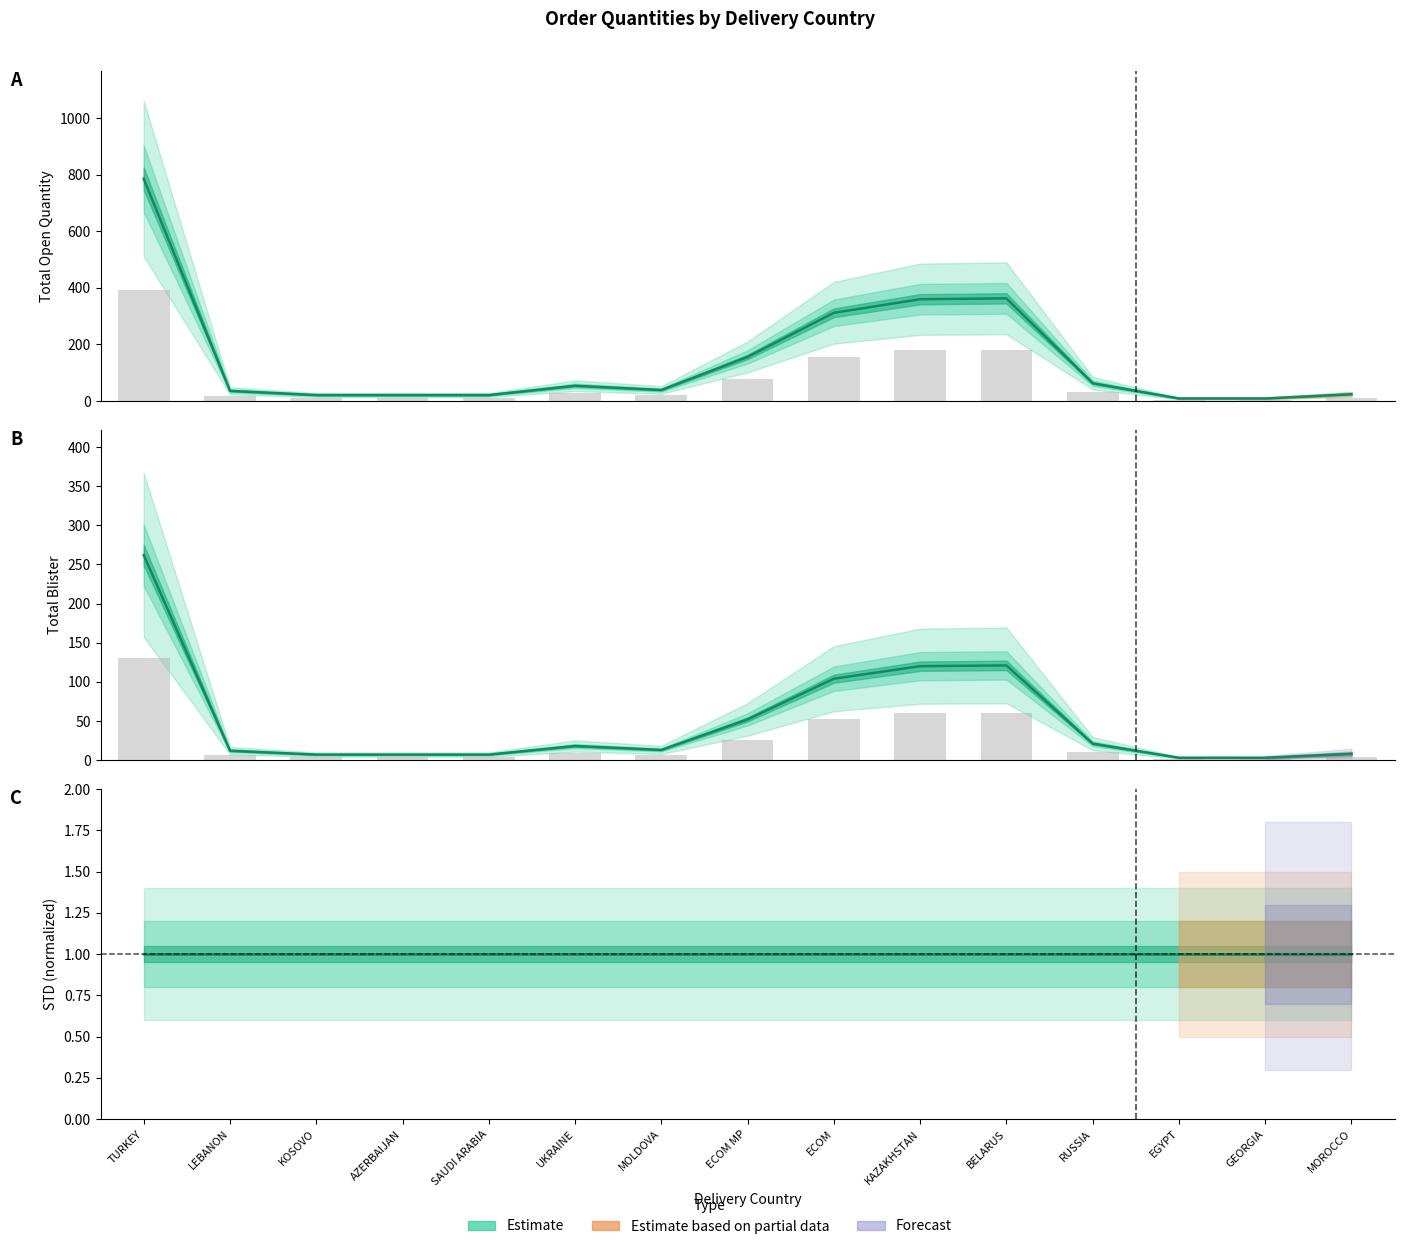

At which category is the sum across all series the highest?

TURKEY